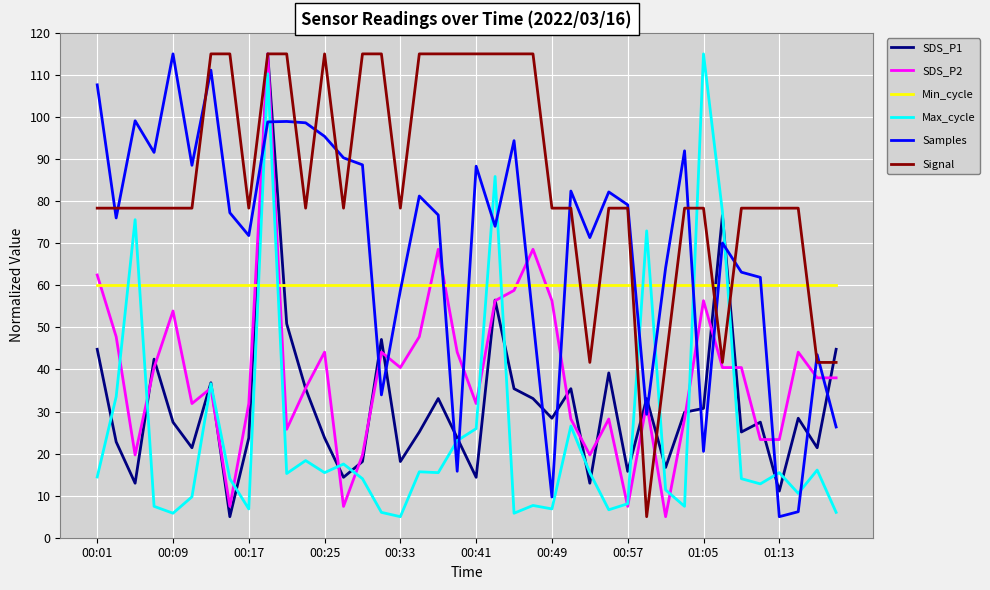

Is this an area chart (filled region under the line)?

No